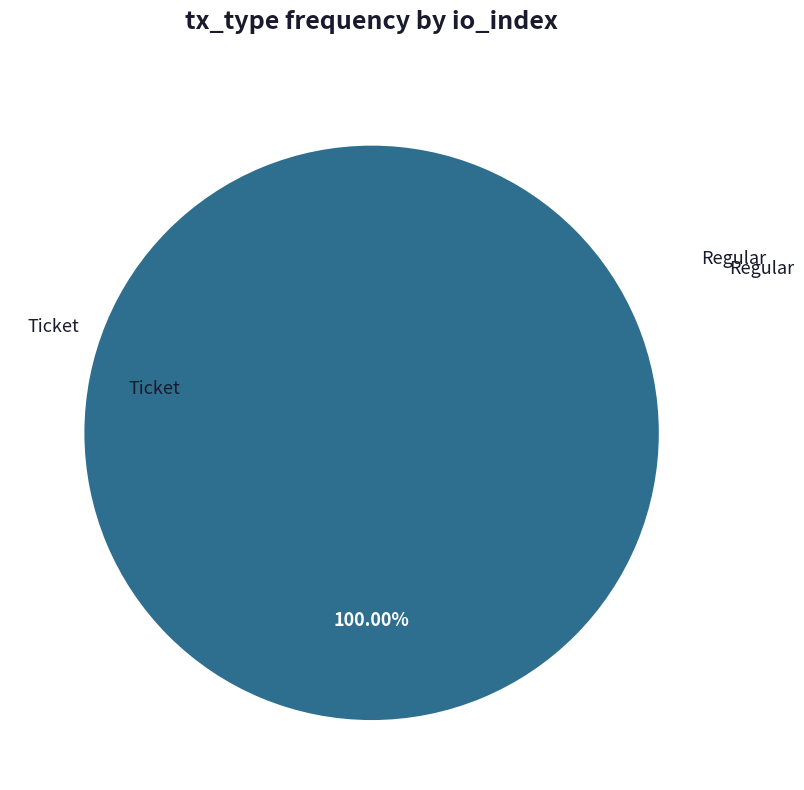

Does Regular account for over 50% of the chart?

Yes